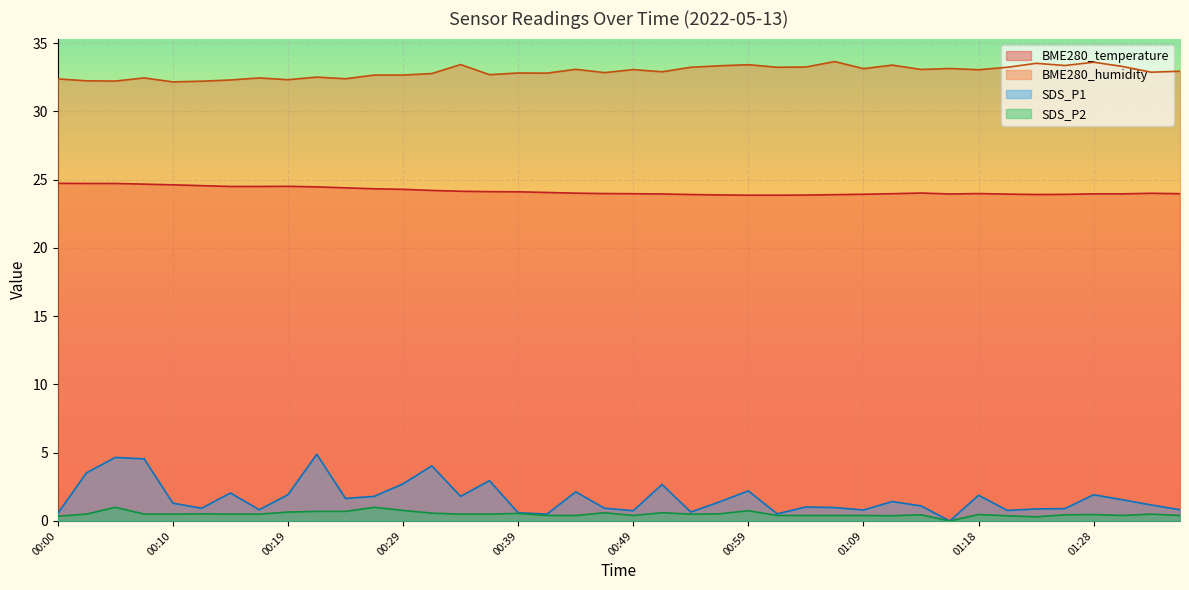

The SDS_P1 series shows 0.6 at 00:00. True or false?

True